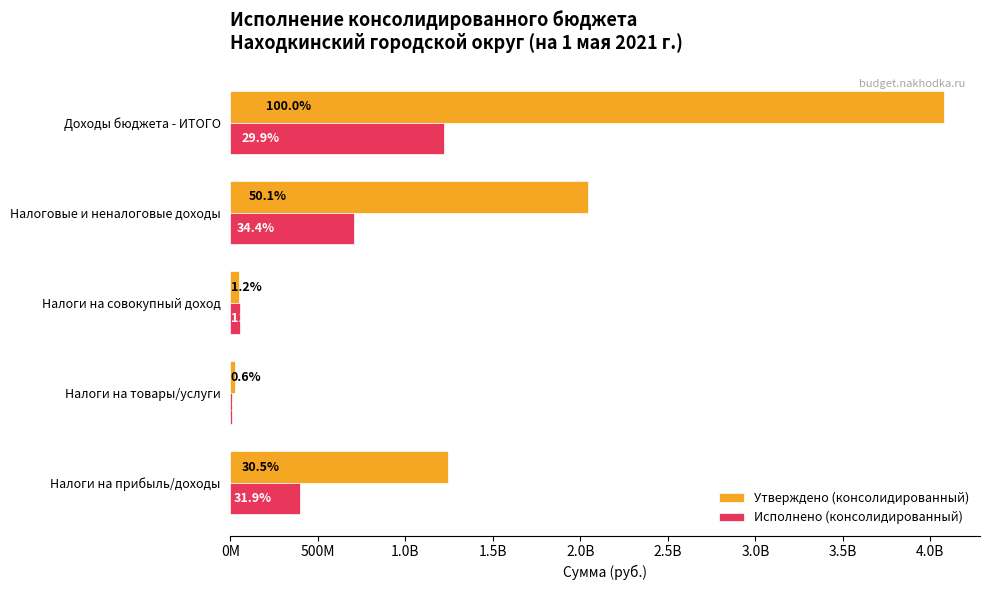

What are all the series names shown in the legend?

Утверждено (консолидированный), Исполнено (консолидированный)